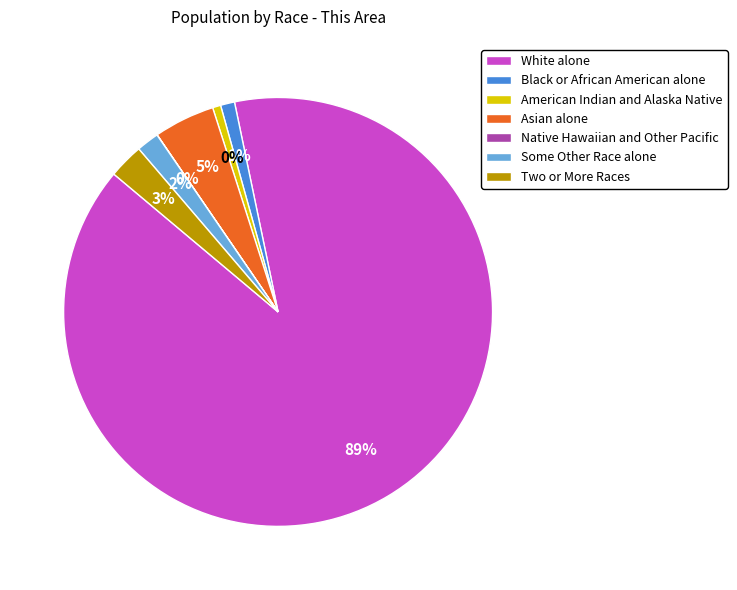

Do Asian alone and Black or African American alone together represent more than half of the pie?

No